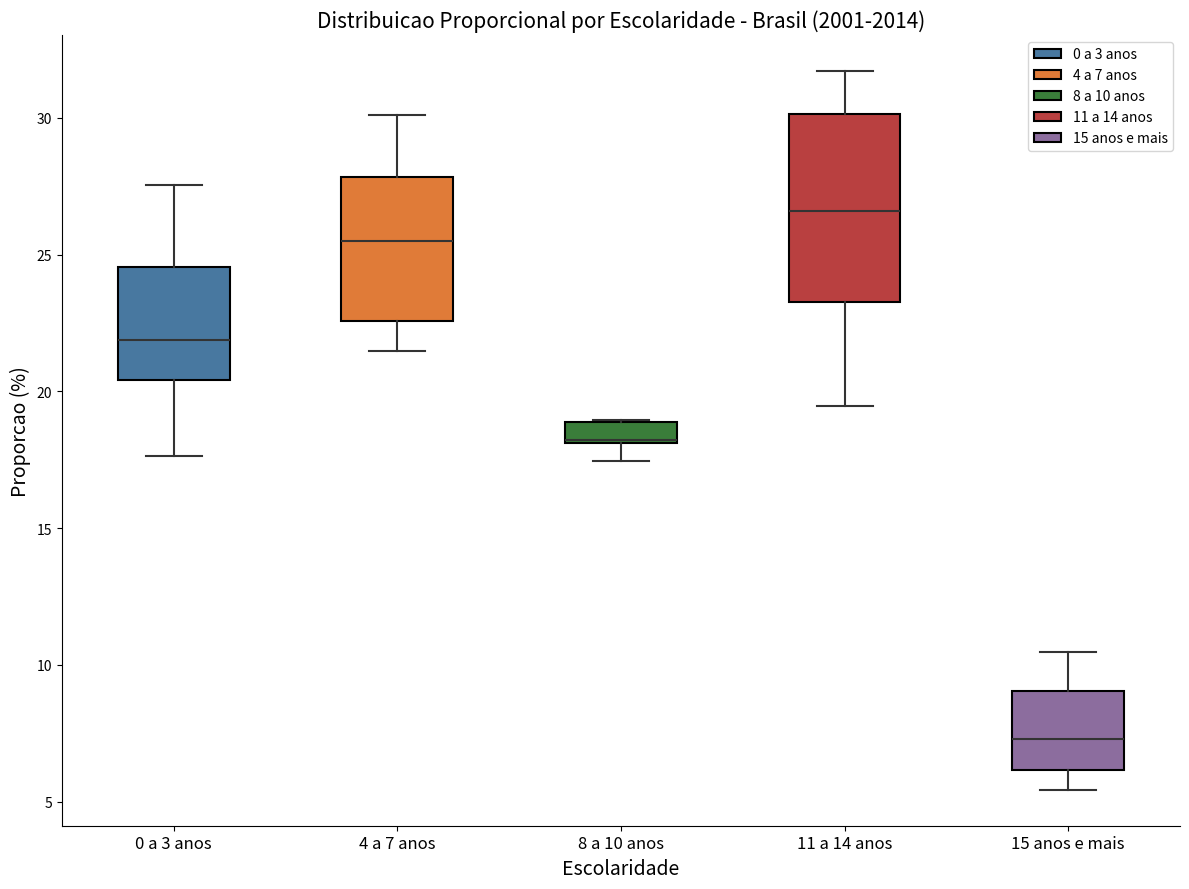

Where is the upper edge of the box for 15 anos e mais on the y-axis? The values are not printed on the chart, so give them approximately, as read against the axis.

9.0